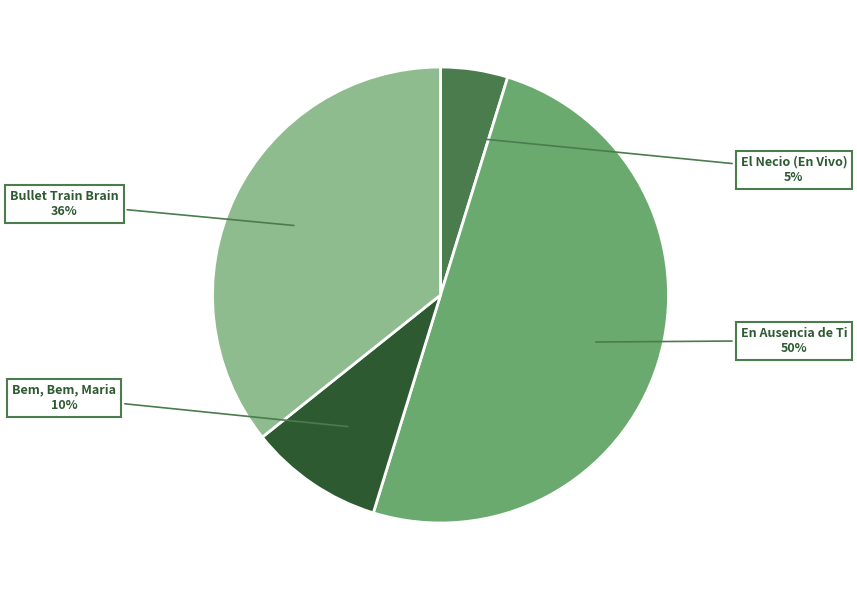

Does Bem, Bem, Maria represent more than half of the total?

No